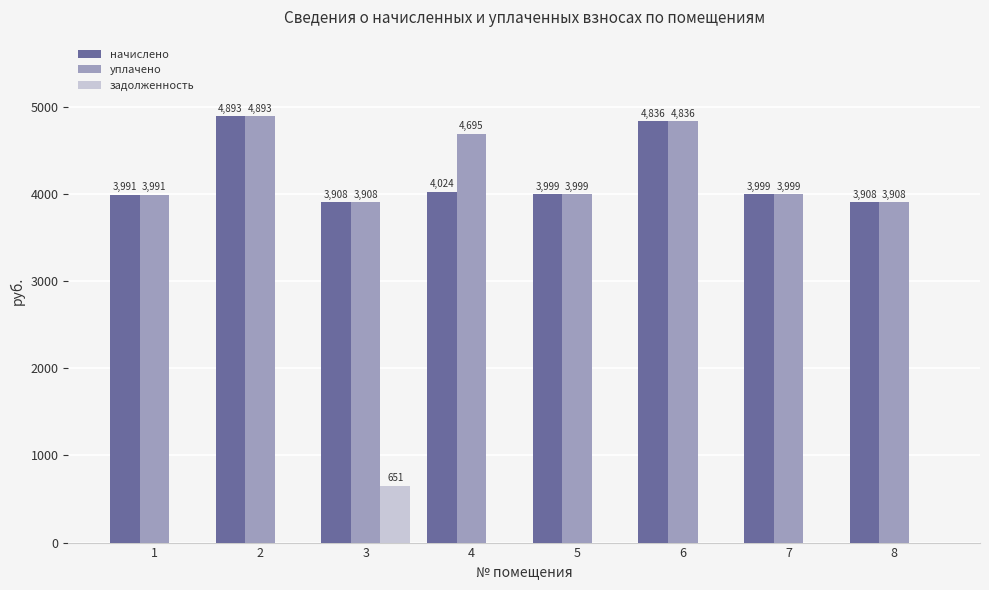

Which series changed the most between 3 and 5?

задолженность